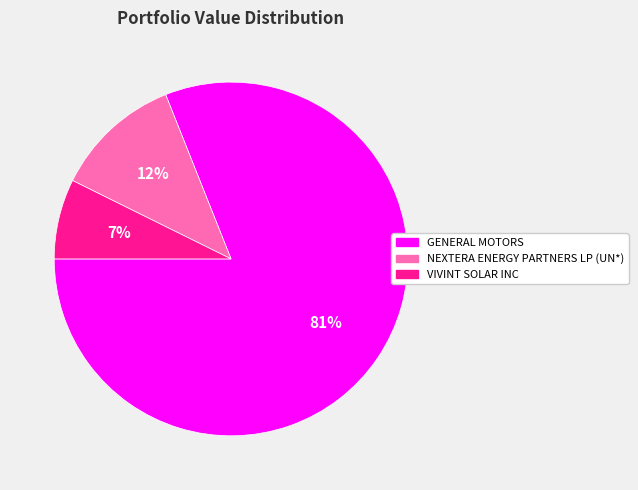

Is the sum of GENERAL MOTORS and VIVINT SOLAR INC greater than half?

Yes